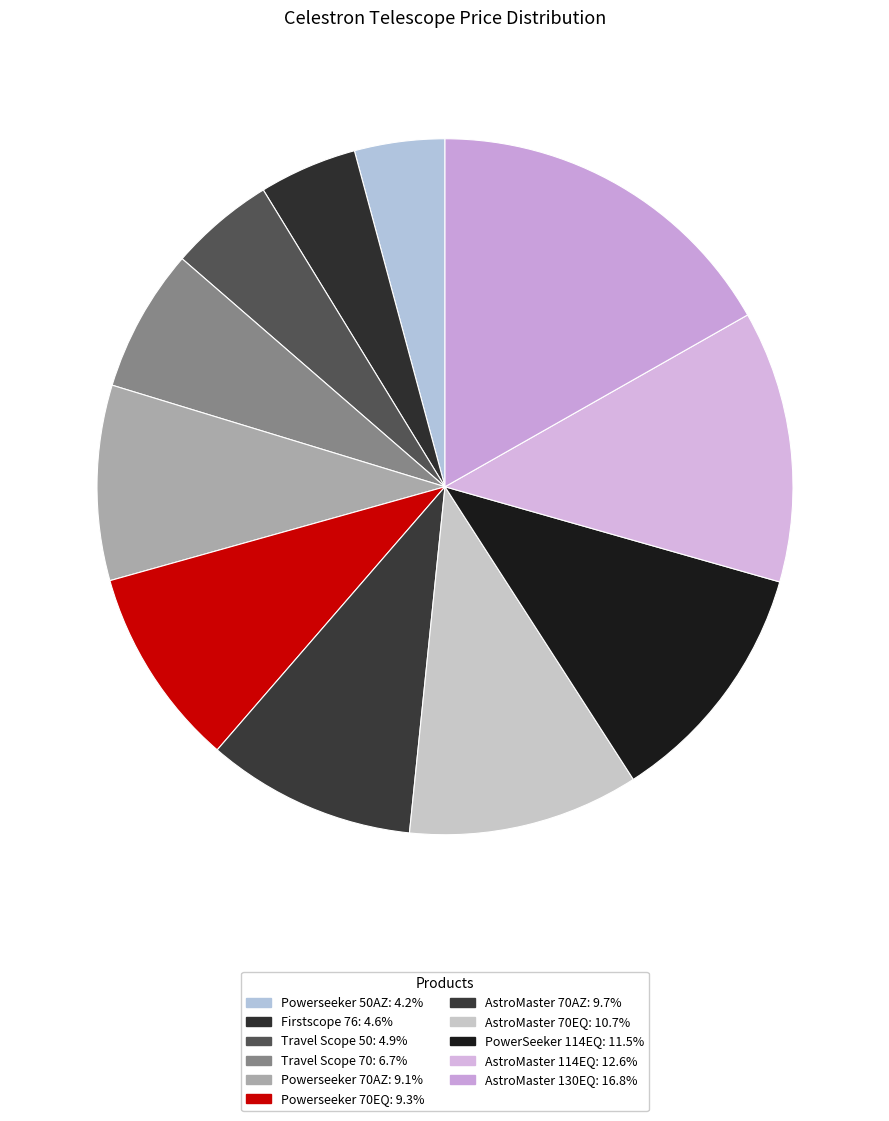

To the nearest percent, what percentage of the pie is Powerseeker 50AZ?

4%